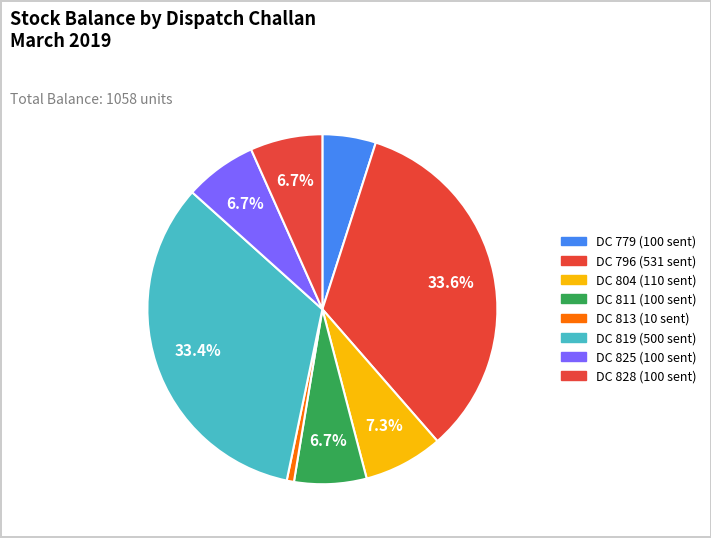

How many segments does this pie chart have?

8